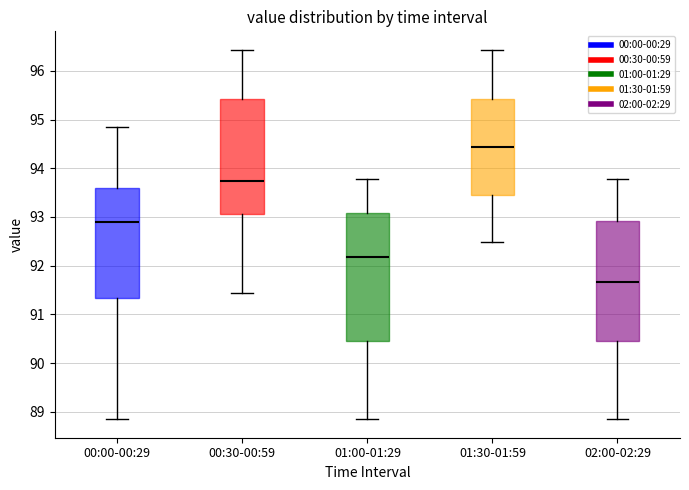

Which box's median line is the highest?

01:30-01:59